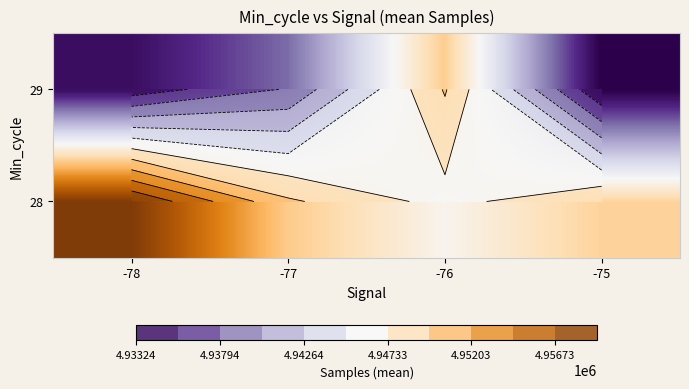

True or false: 28 has a value of 4959078.0 at -78.

True